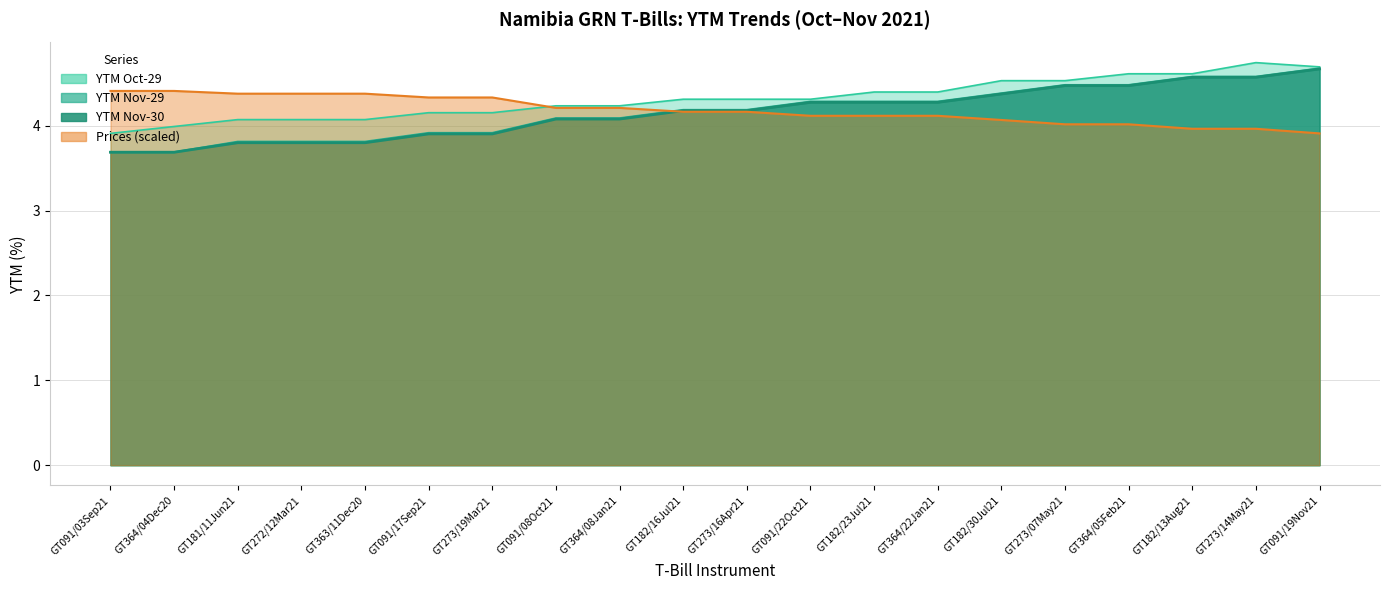

The YTM Nov-30 series shows 3.8 at GT181/11Jun21. True or false?

True